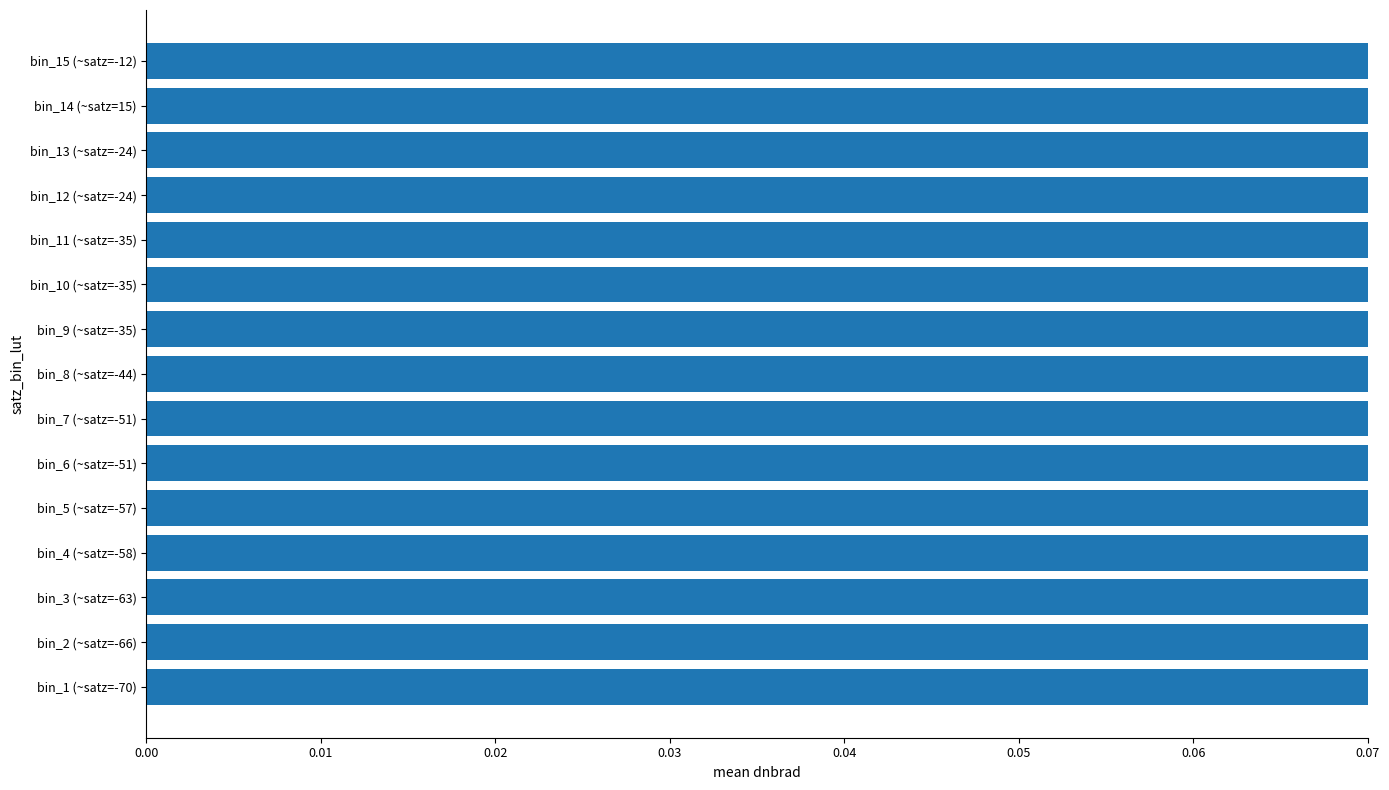

How many series are shown in this chart?

1